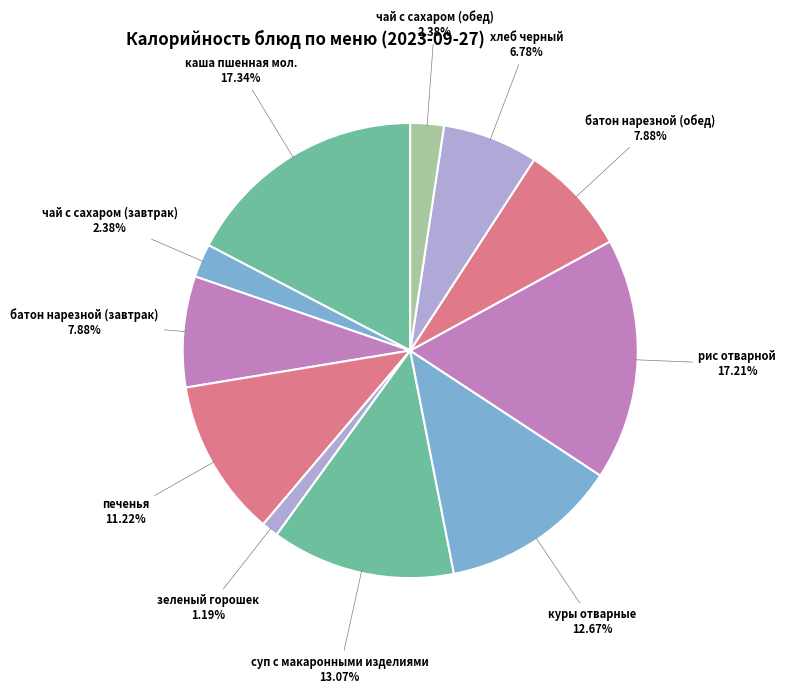

Which slice is the smallest?

зеленый горошек